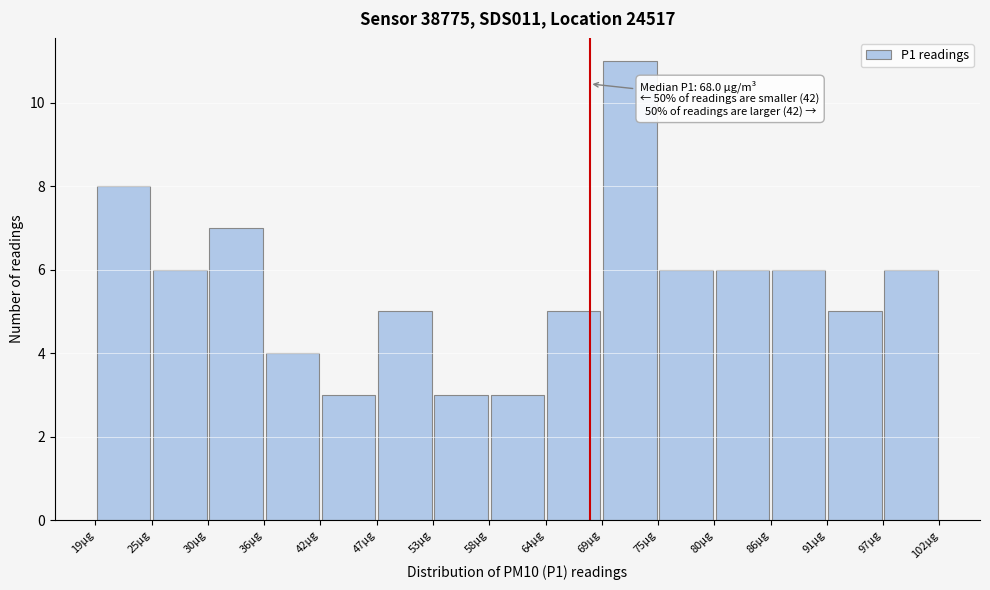

Which range on the x-axis has the tallest bar?

69 to 75